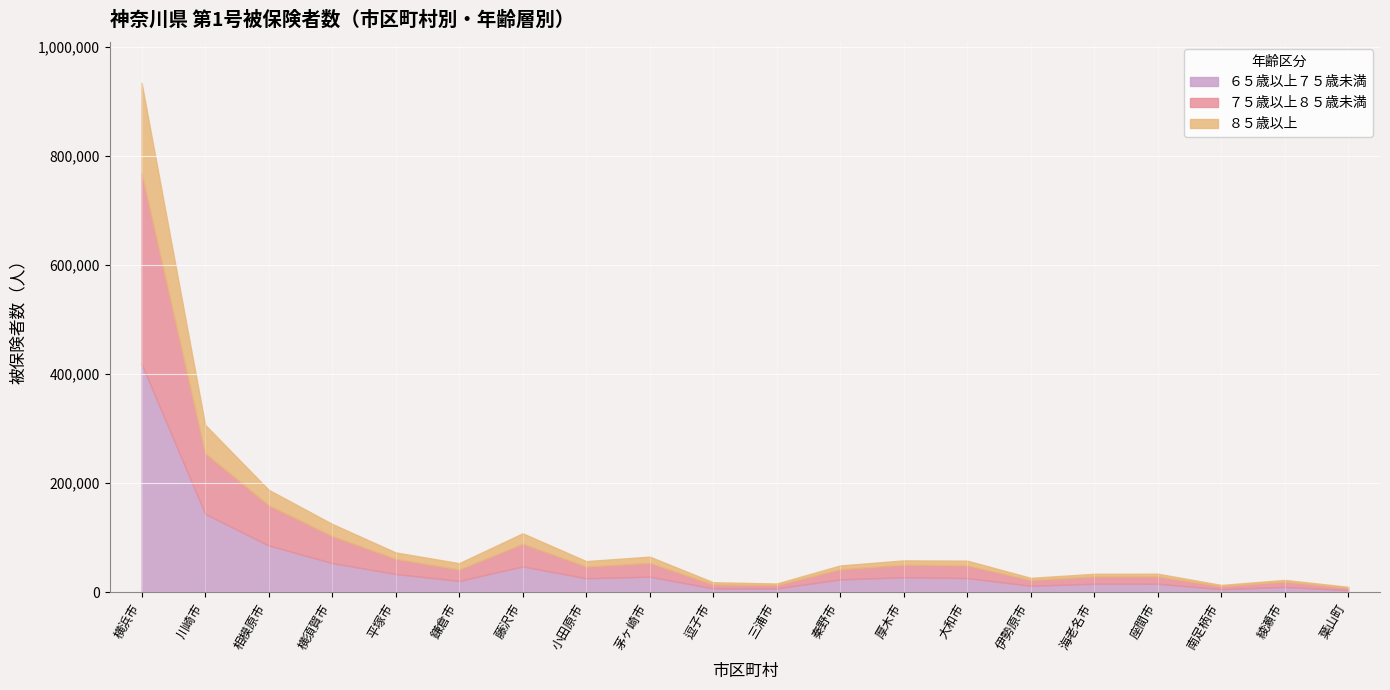

Which category has the lowest value across all series?

葉山町